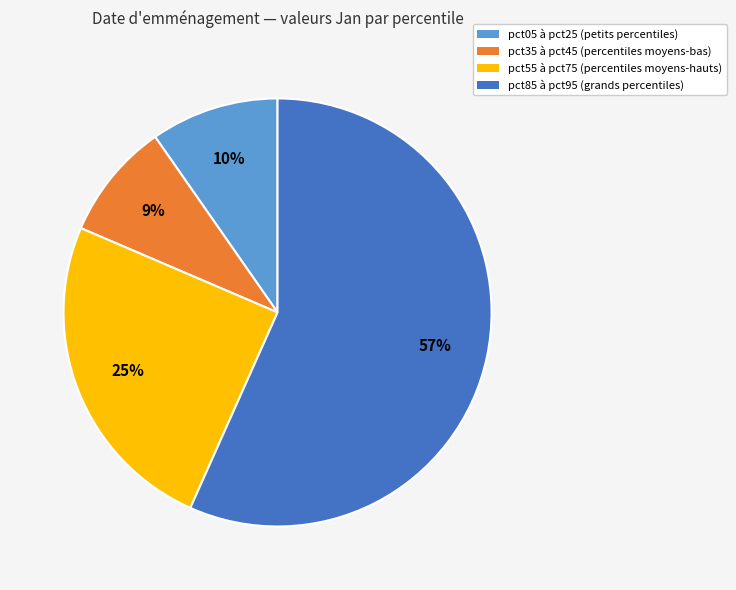

How many slices are in this pie chart?

4